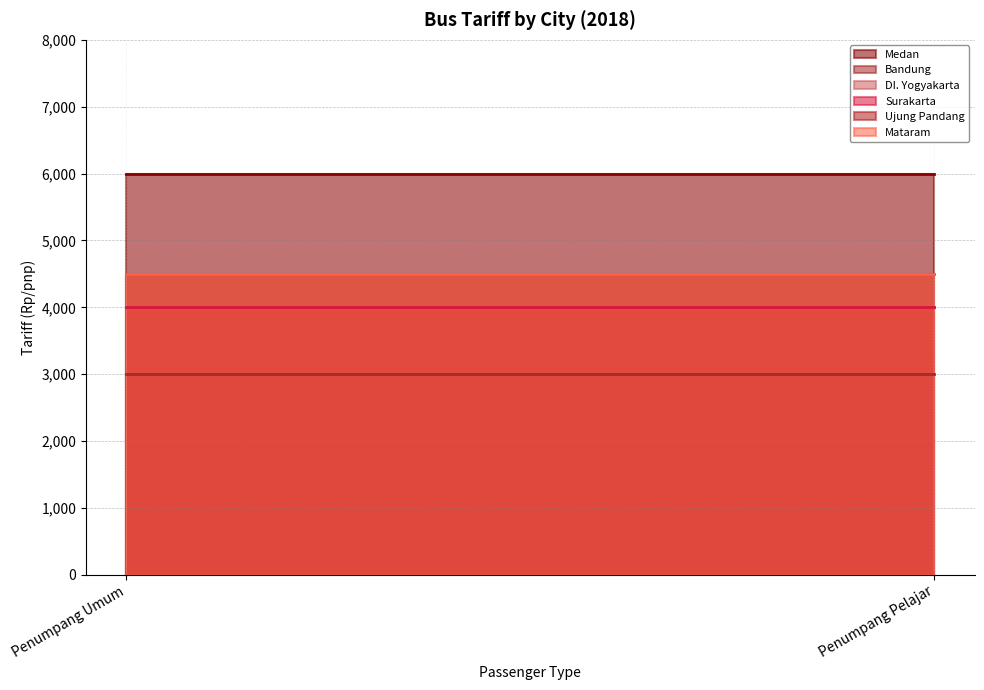

What is the label of the 1st point from the left?

Penumpang Umum